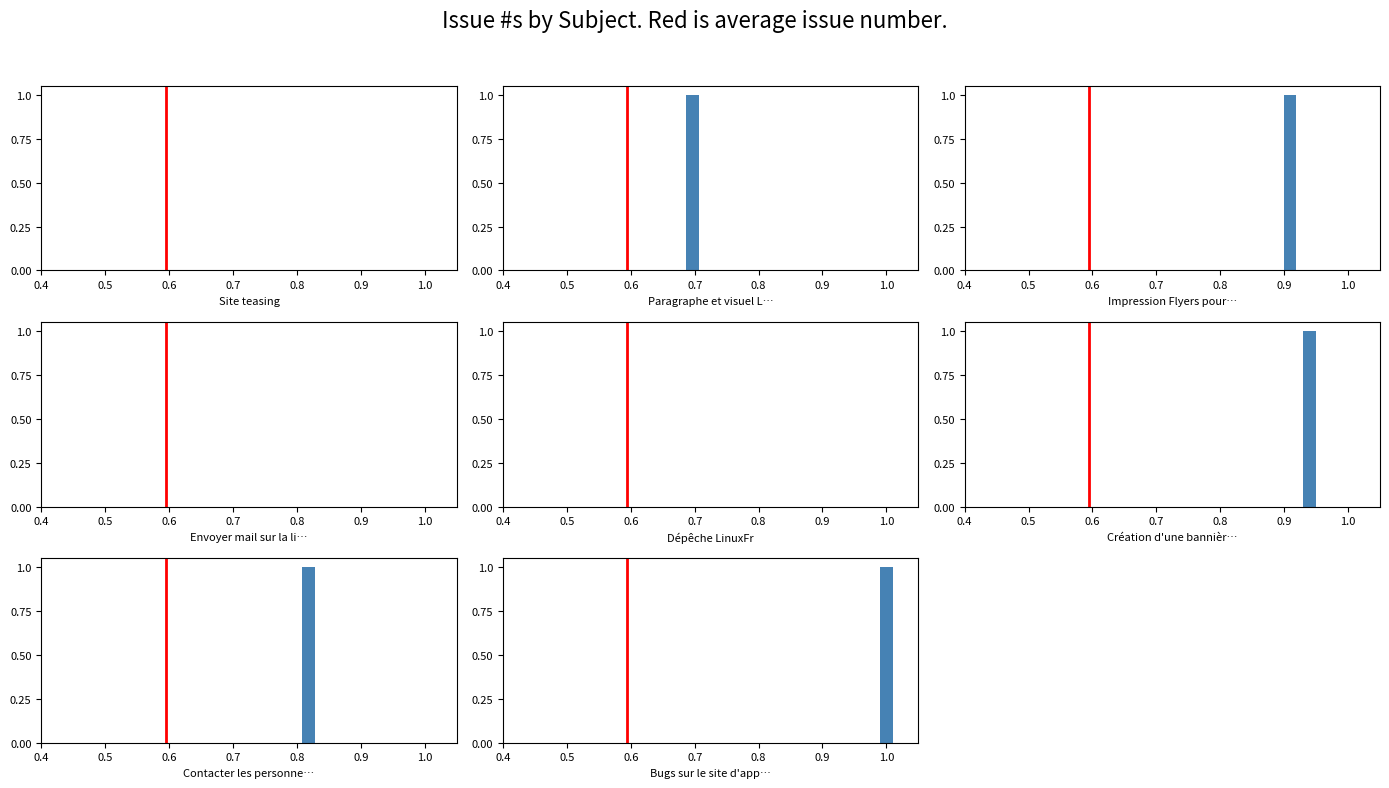

What is the difference between the maximum and minimum values?

1